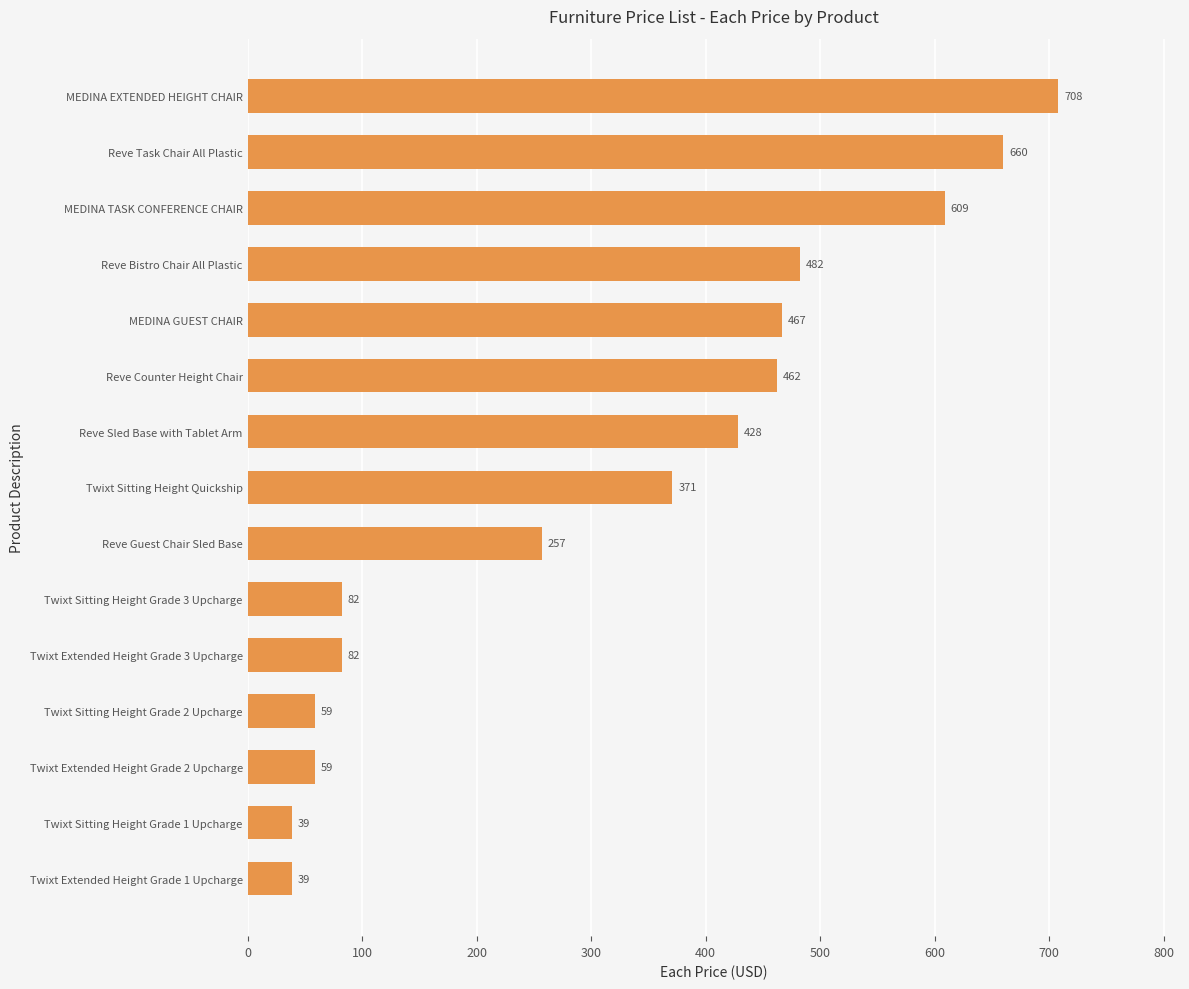

Reading bottom to top, transcribe all the data shown in this chart.

39	39	59	59	82	82	257	371	428	462	467	482	609	660	708